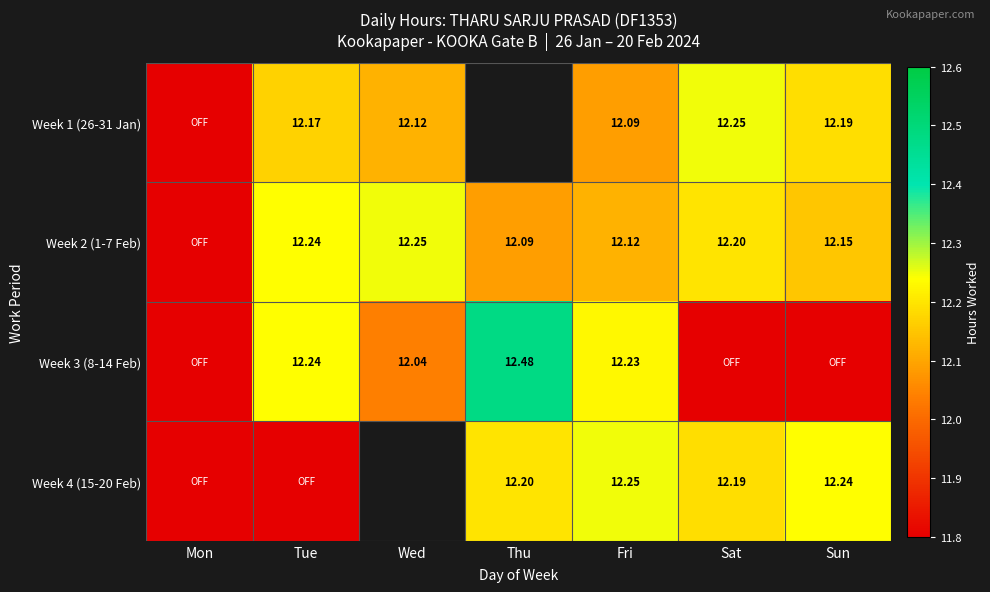

What value does the Week 2 (1-7 Feb) series have at Tue?

12.2